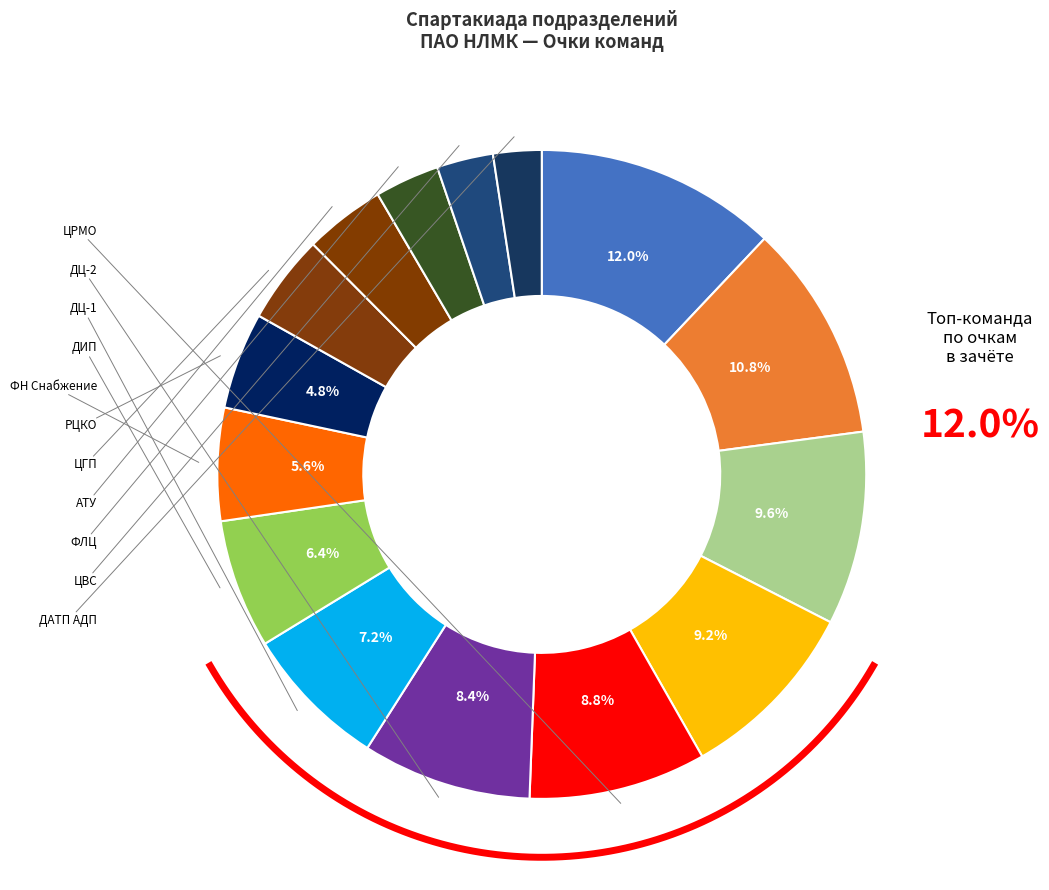

The ЦВС slice represents 3% of the pie. True or false?

True